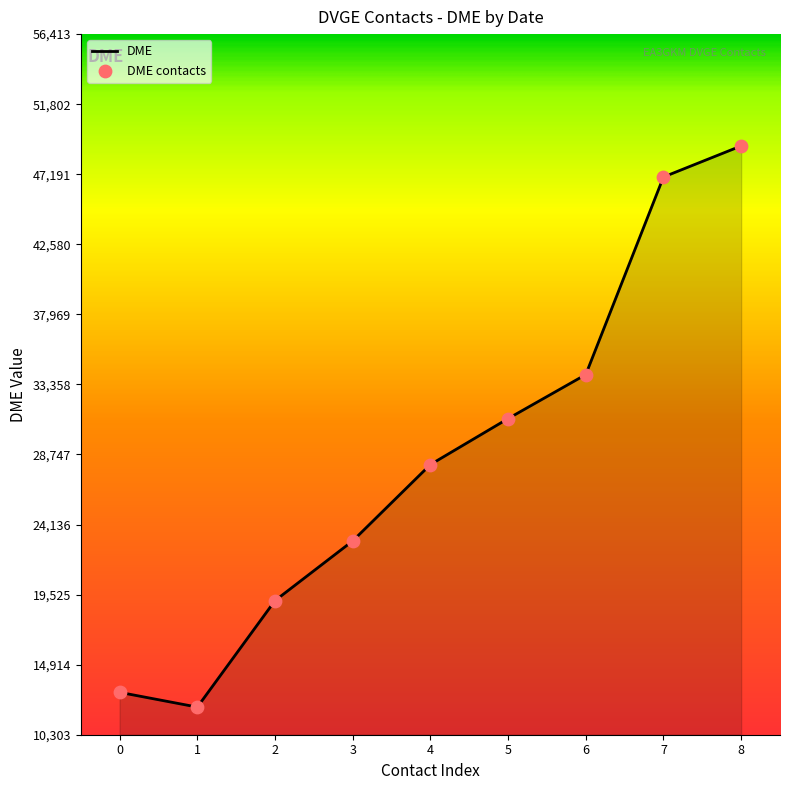

What is the change in value from 2 to 3?

+3928